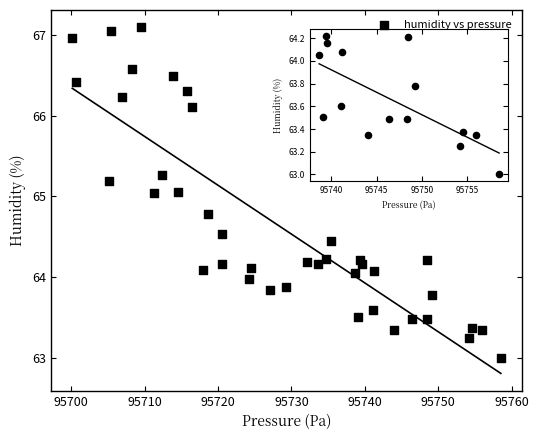

What is the range of X values (max minus min)?

58.4